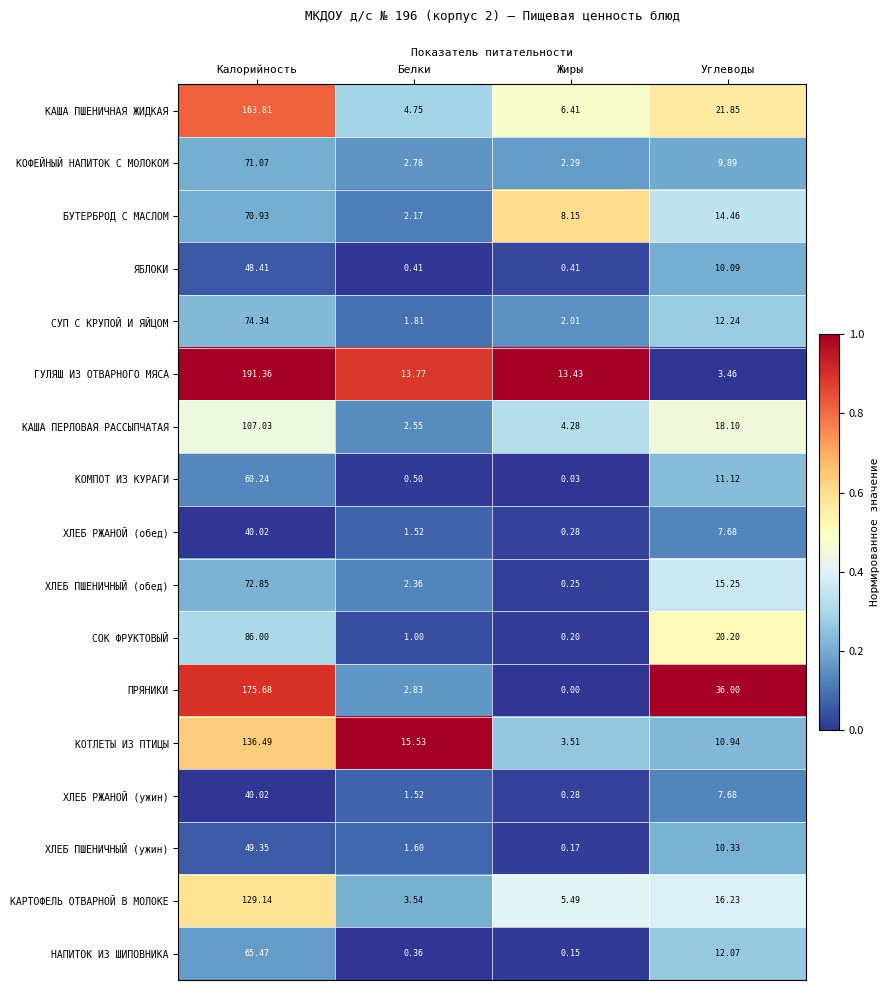

Between Жиры and Углеводы, which series saw the biggest shift?

ПРЯНИКИ